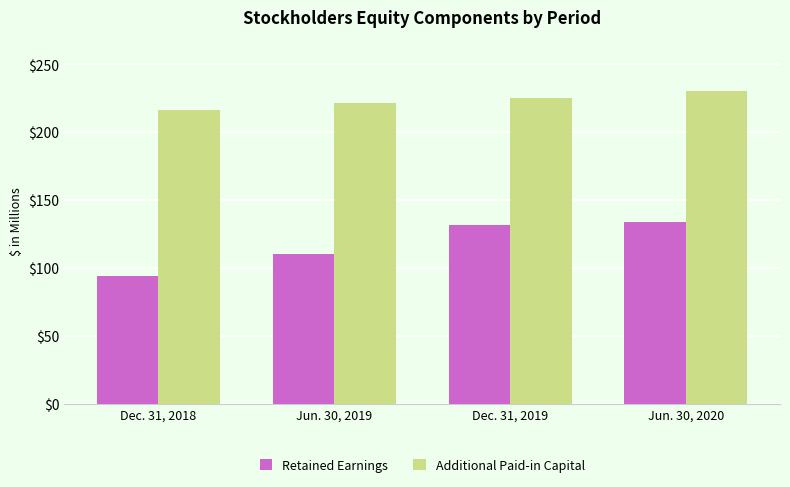

At which label is Retained Earnings closest to 114?

Jun. 30, 2019